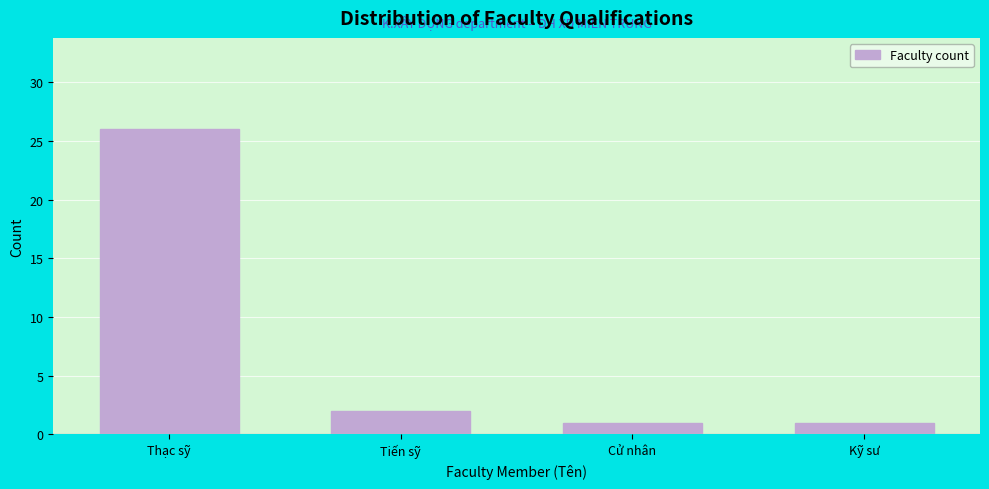

Reading right to left, list all the values displayed in this chart.

Kỹ sư=1	Cử nhân=1	Tiến sỹ=2	Thạc sỹ=26